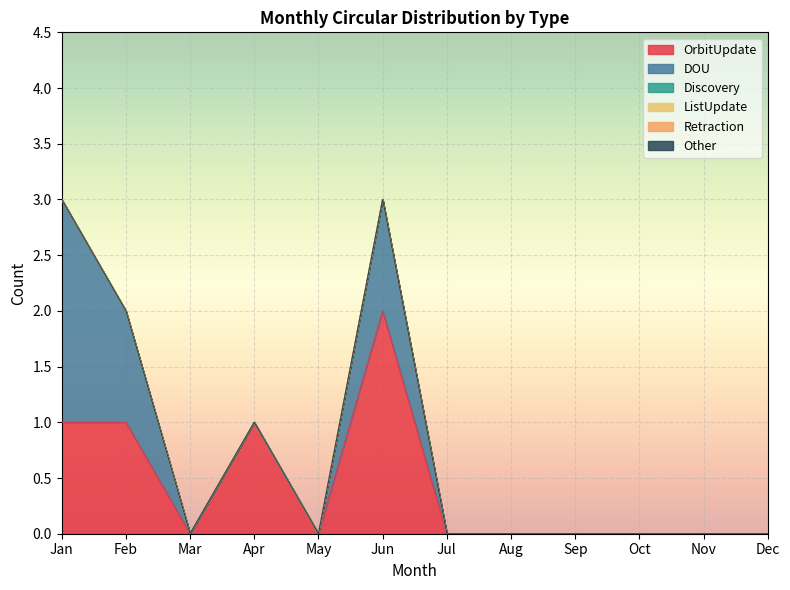

How many data points does each series have?

12